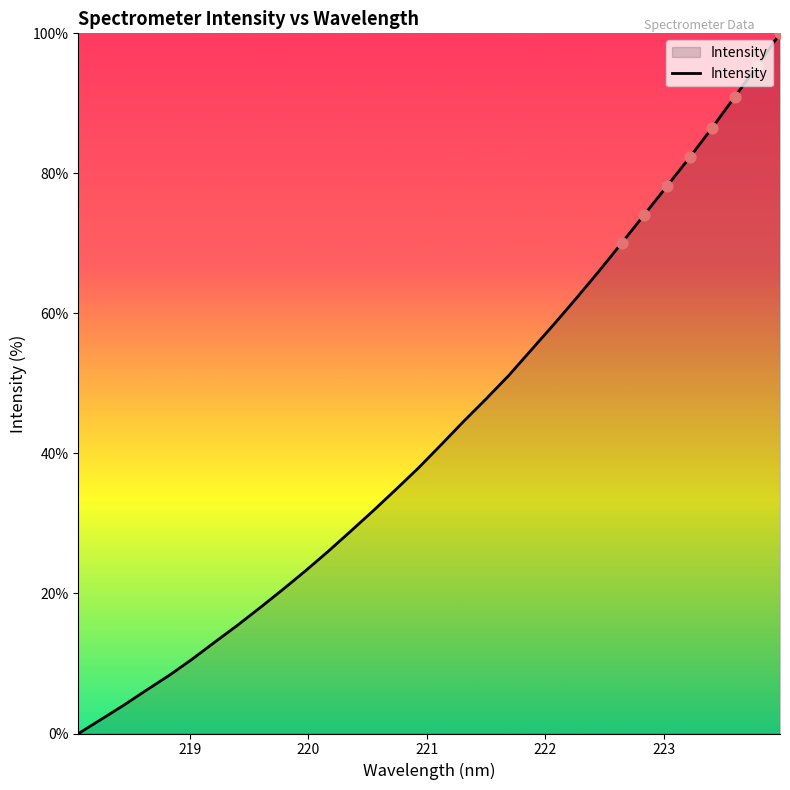

What is the greatest value displayed?

100.0